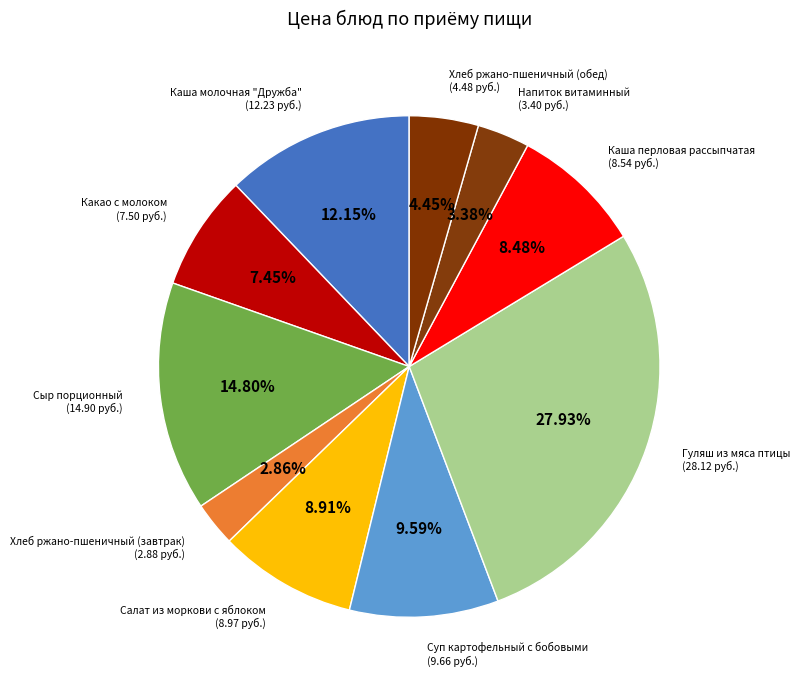

The Хлеб ржано-пшеничный (завтрак) slice represents 3% of the pie. True or false?

True